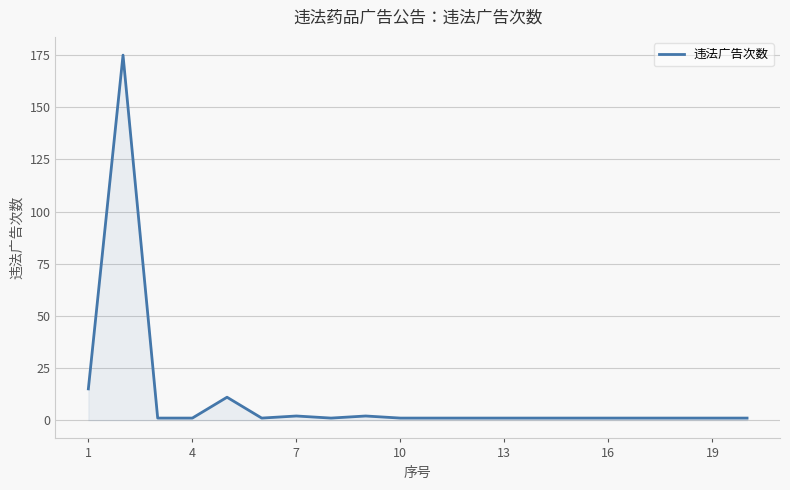

What is the difference between the maximum and minimum values?

174